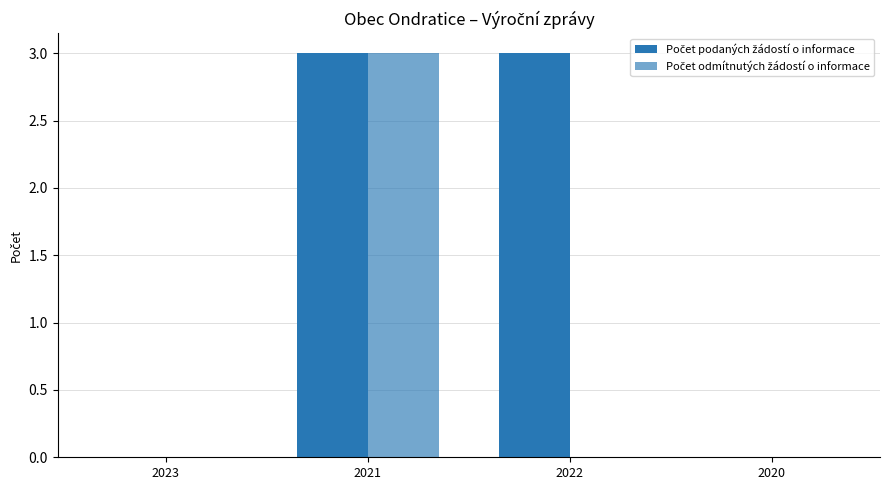

Count the number of data series in this chart.

2